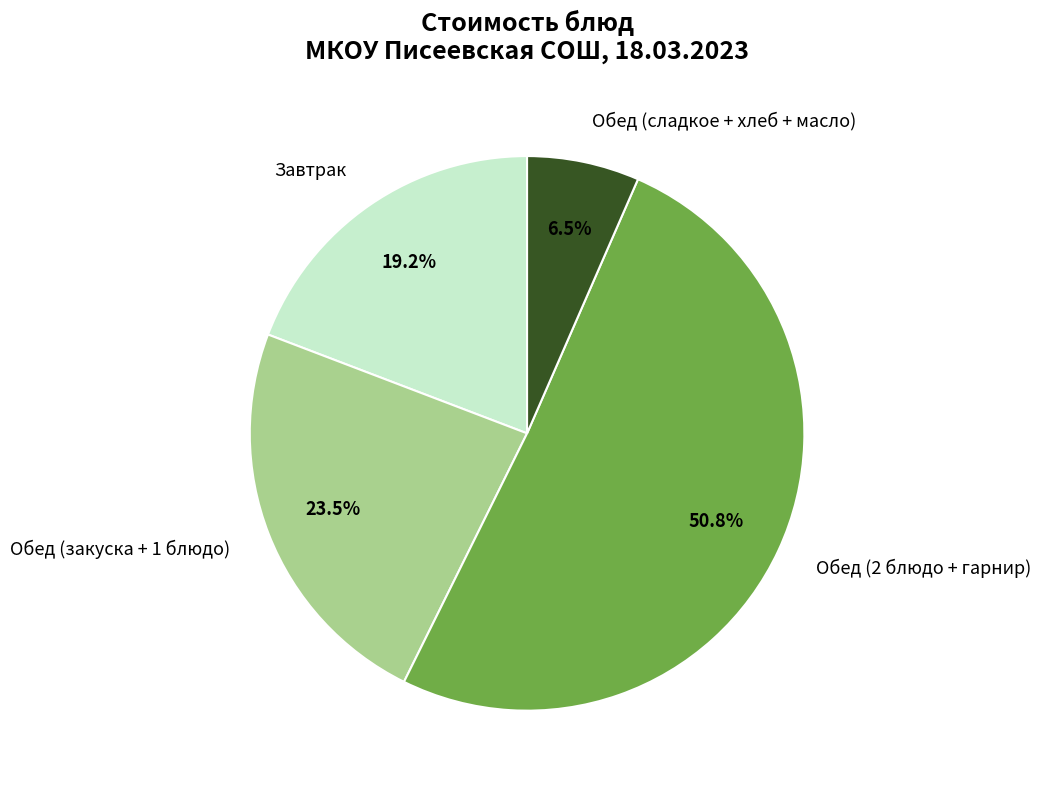

To the nearest percent, what is the difference between the largest and smallest slice percentages?

44%